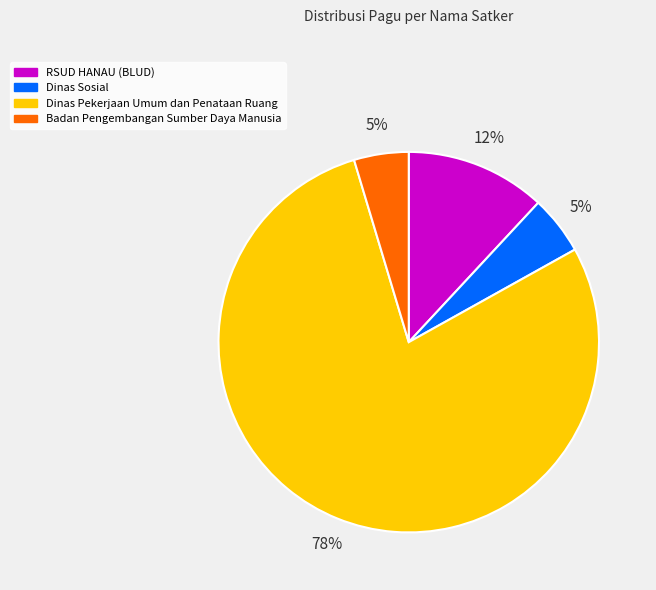

Does any single category account for the majority?

Yes